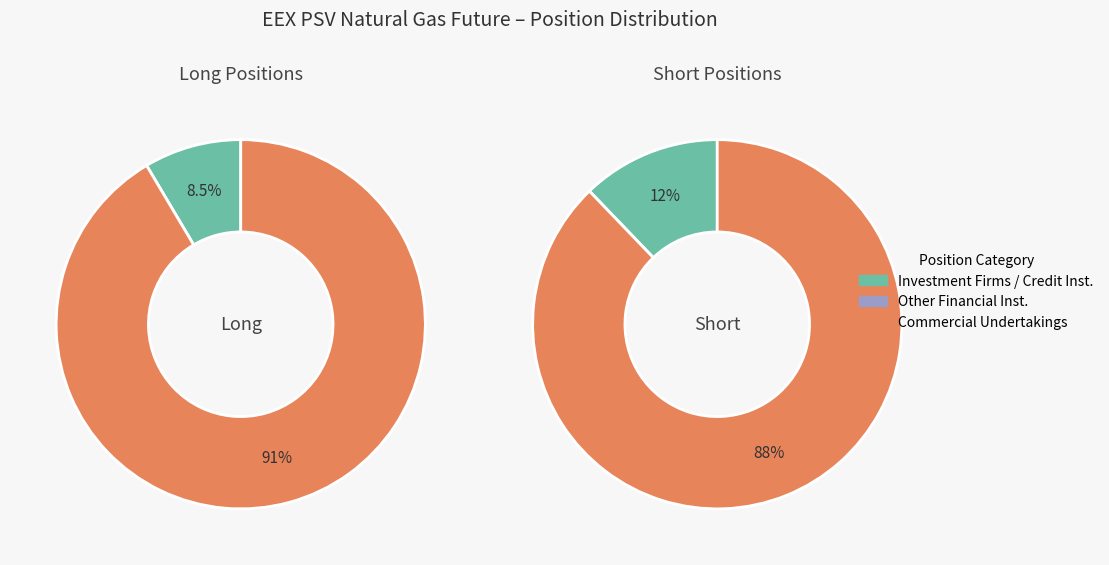

What percentage is the Commercial Undertakings slice, to the nearest percent?

88%